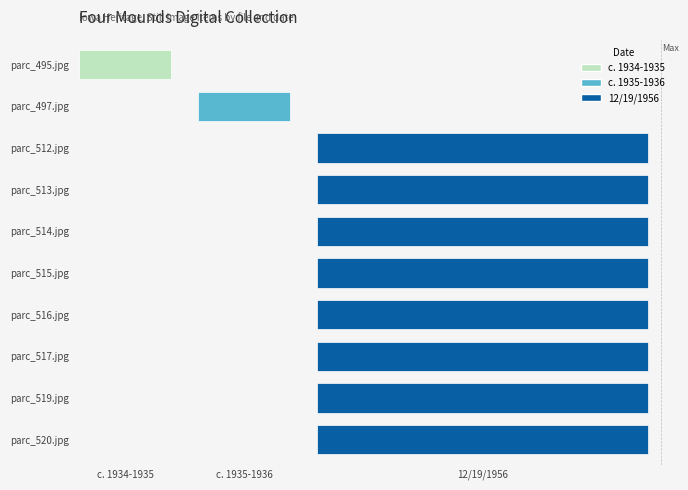

At how many categories does at least one series exceed 0?

10